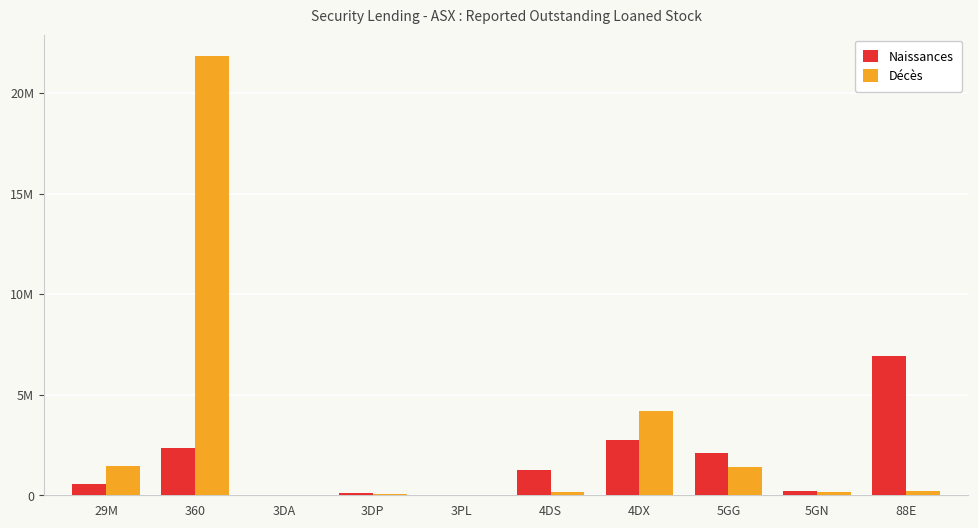

What are all the series names shown in the legend?

Naissances, Décès